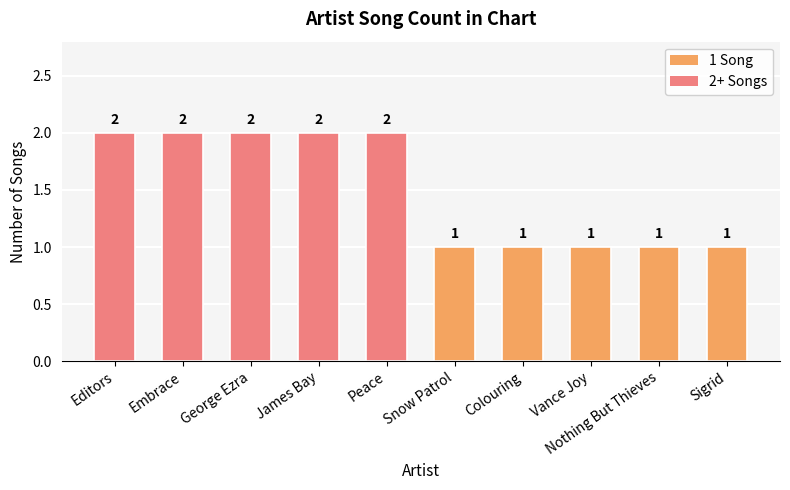

What is the label of the 9th bar from the right?

Embrace